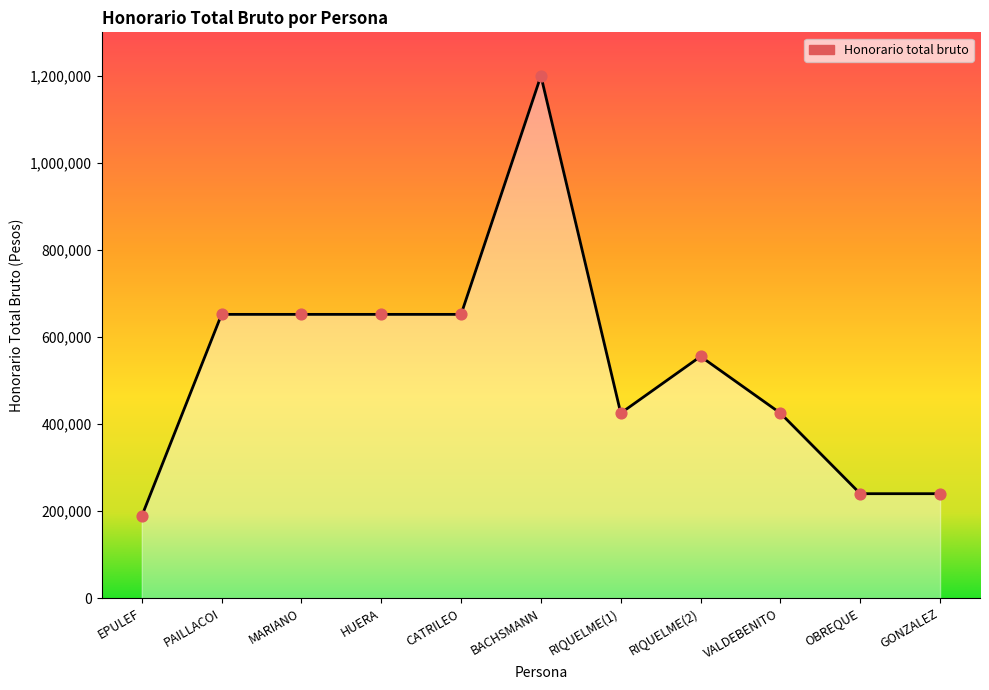

Between HUERA and EPULEF, which is larger?

HUERA